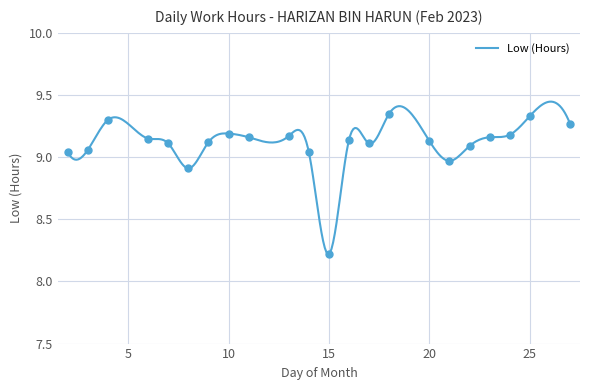

Between 8 and 27, which is larger?

27